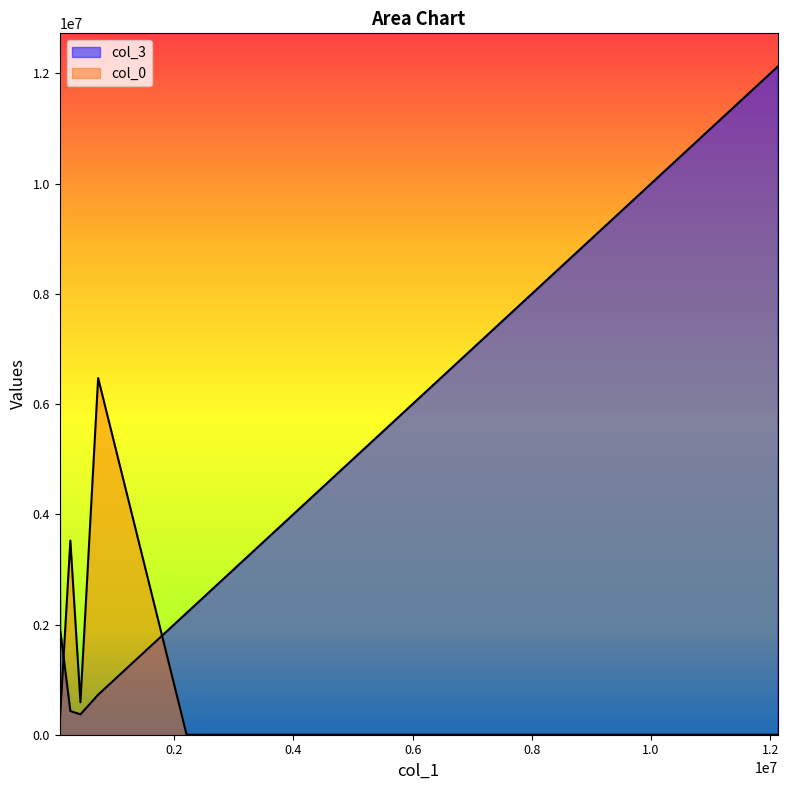

What is the spread (max minus min) of values at 0?

5746570.2